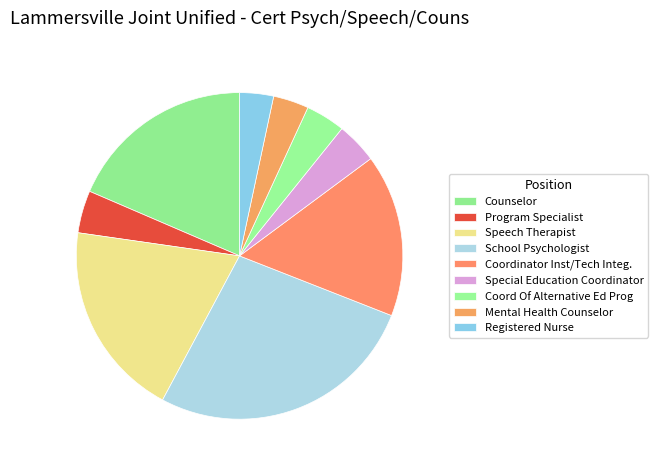

To the nearest percent, what is the difference between the largest and smallest slice percentages?

24%